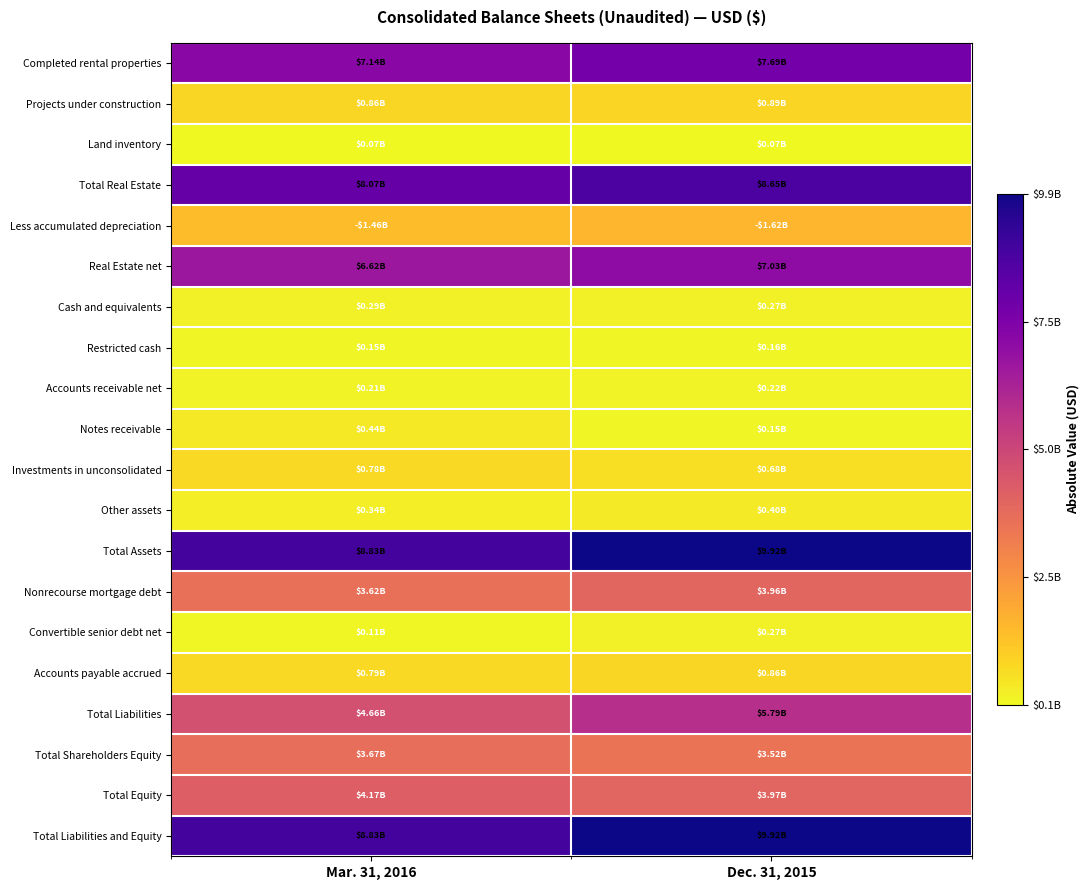

Which category has the highest value across all series?

Dec. 31, 2015